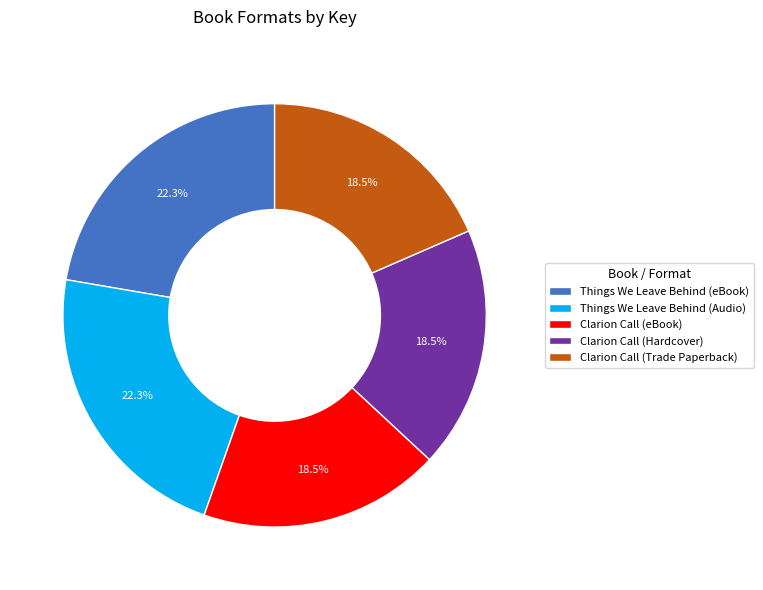

To the nearest percent, what is the average slice percentage?

20%